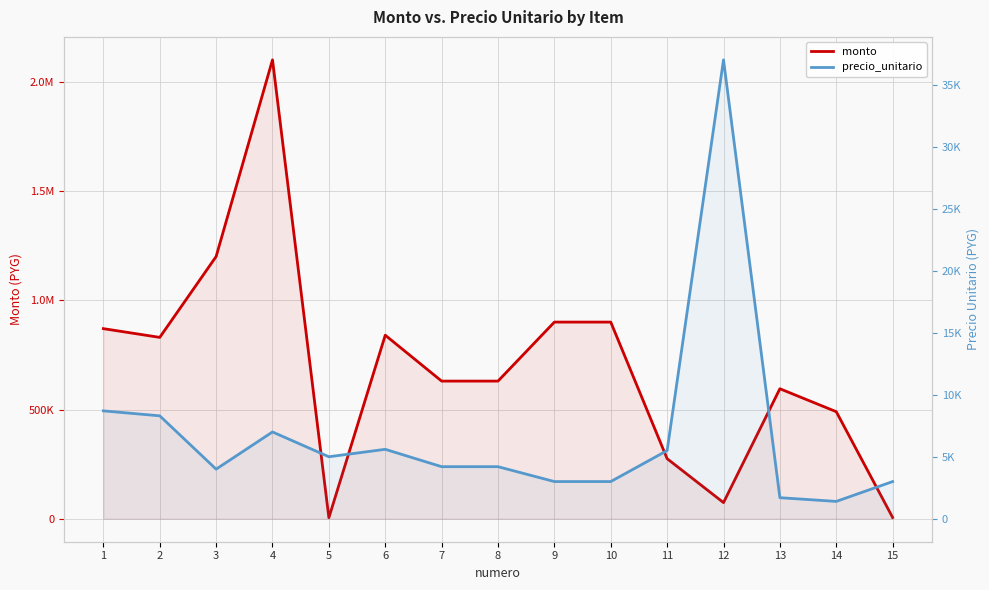

What value does the monto series have at 6?

840000